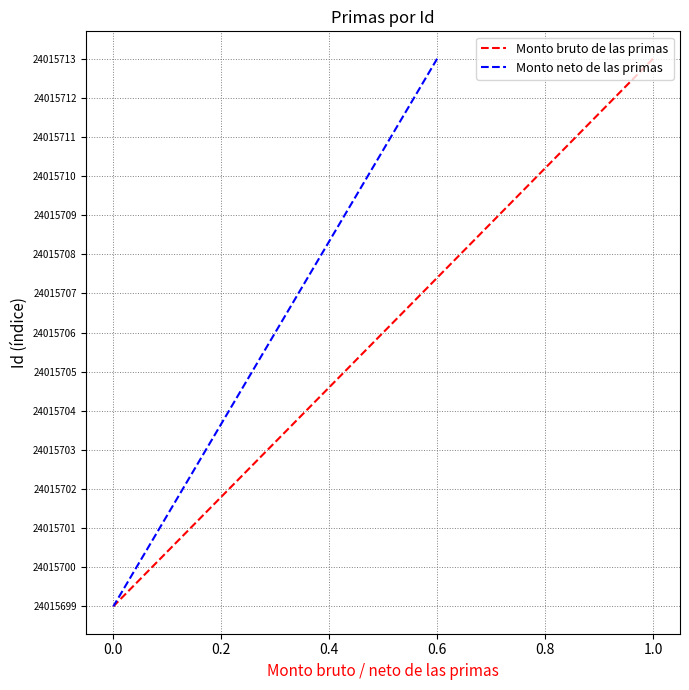

Is this an area chart (filled region under the line)?

No